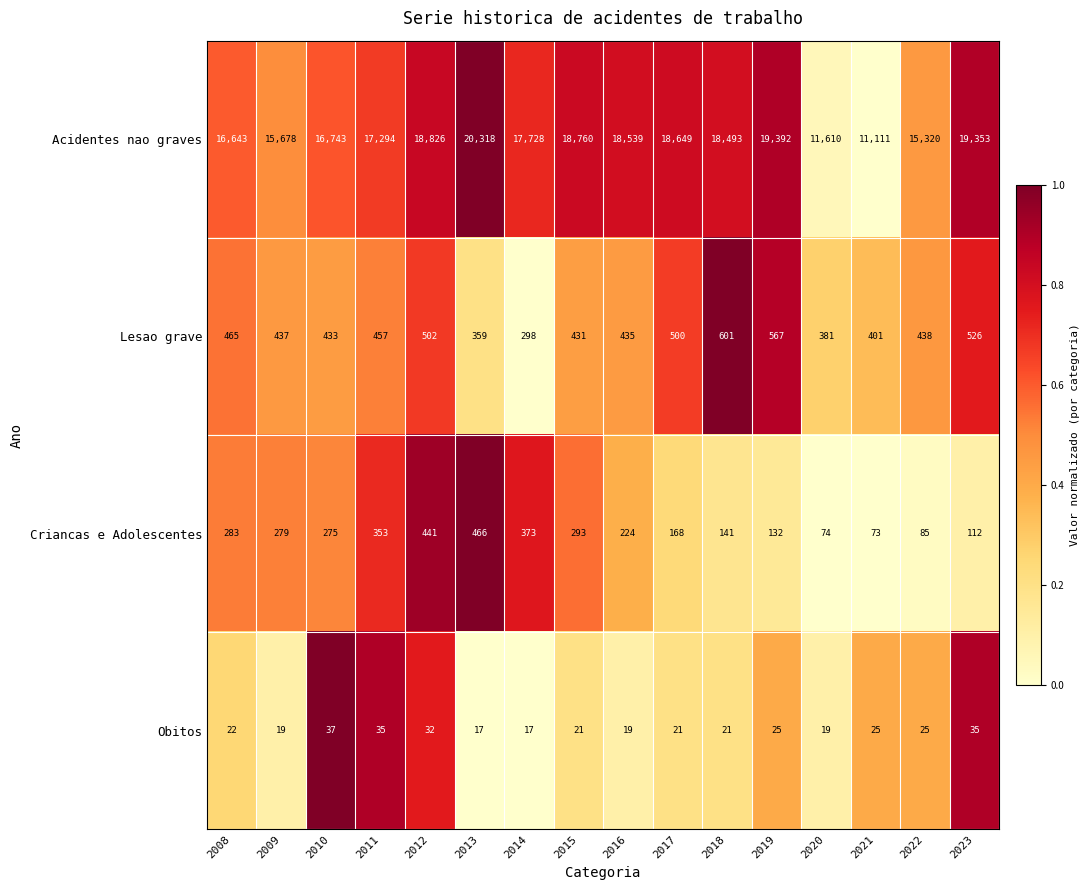

Which series has the largest range (max minus min)?

Acidentes nao graves